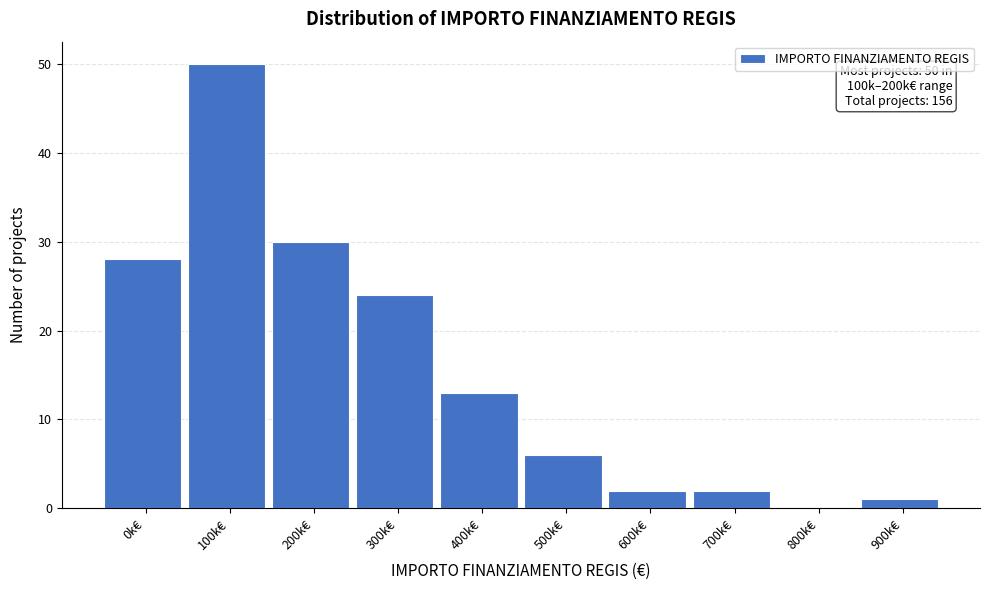

Reading right to left, what are all the values shown in this chart?

900k€=1	800k€=0	700k€=2	600k€=2	500k€=6	400k€=13	300k€=24	200k€=30	100k€=50	0k€=28